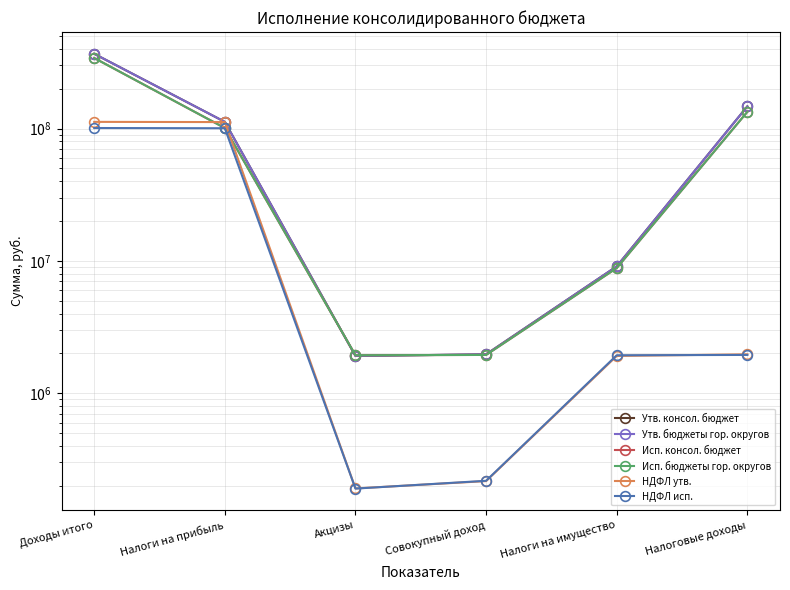

The value of Исп. консол. бюджет at Налоговые доходы is 210599018.8. True or false?

False